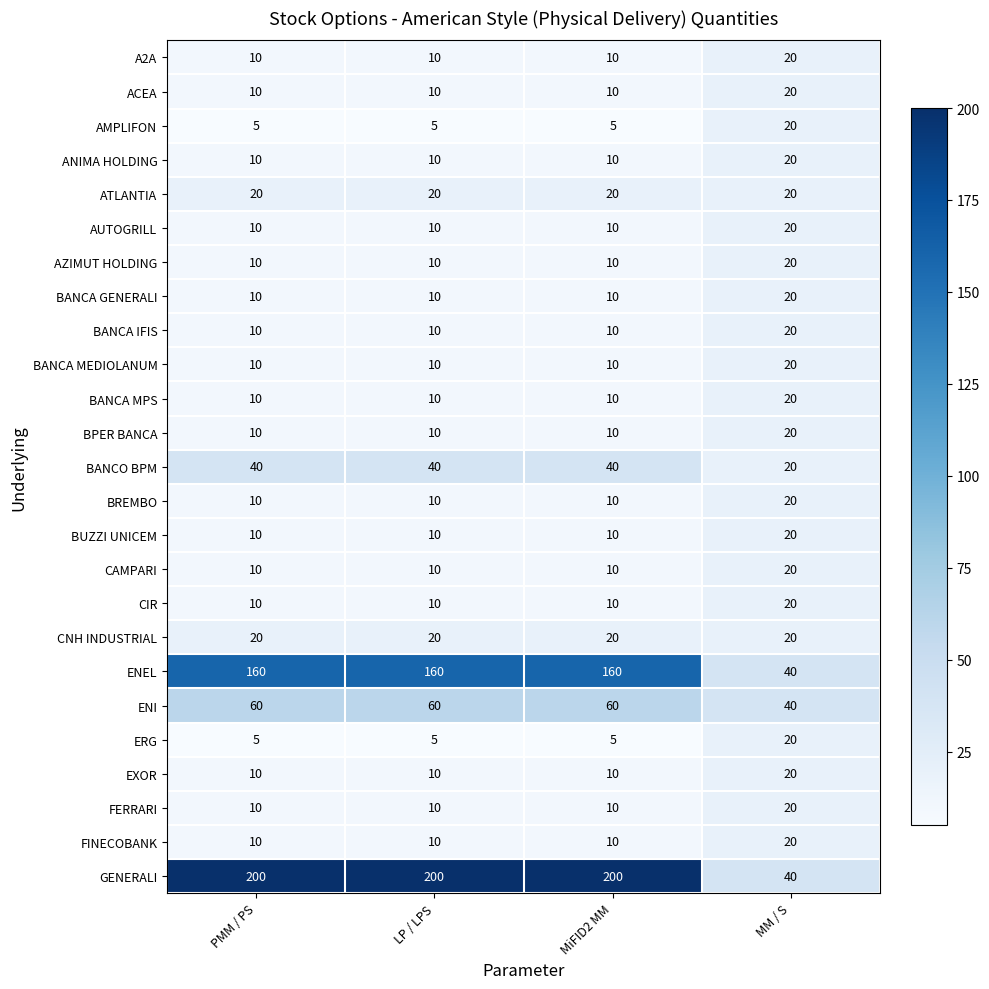

Which series changed the most between LP / LPS and MM / S?

GENERALI